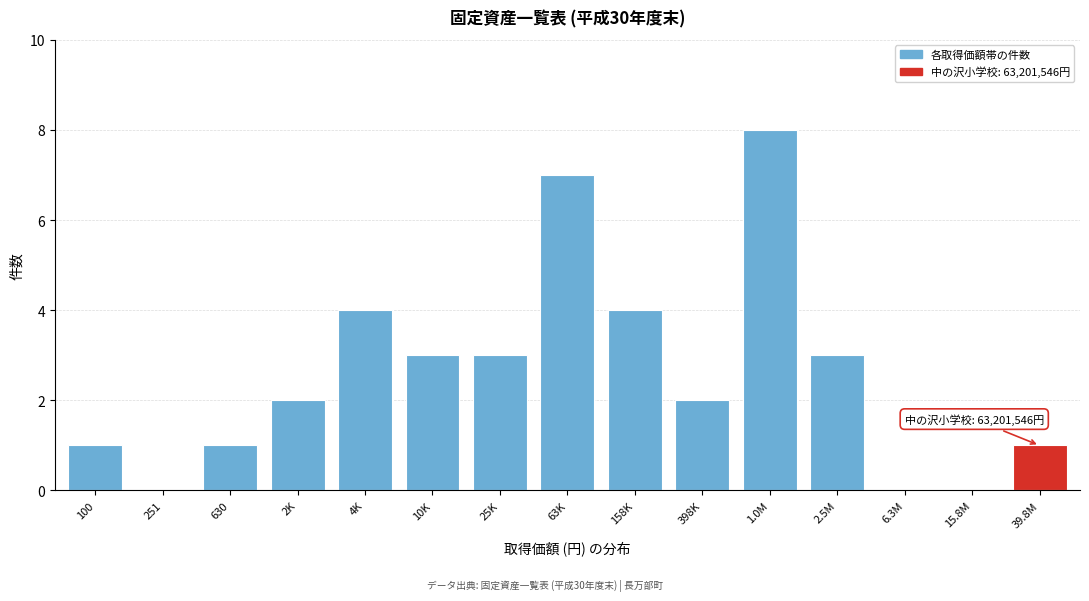

Reading right to left, transcribe all the data shown in this chart.

39.8M=1	15.8M=0	6.3M=0	2.5M=3	1.0M=8	398K=2	158K=4	63K=7	25K=3	10K=3	4K=4	2K=2	630=1	251=0	100=1